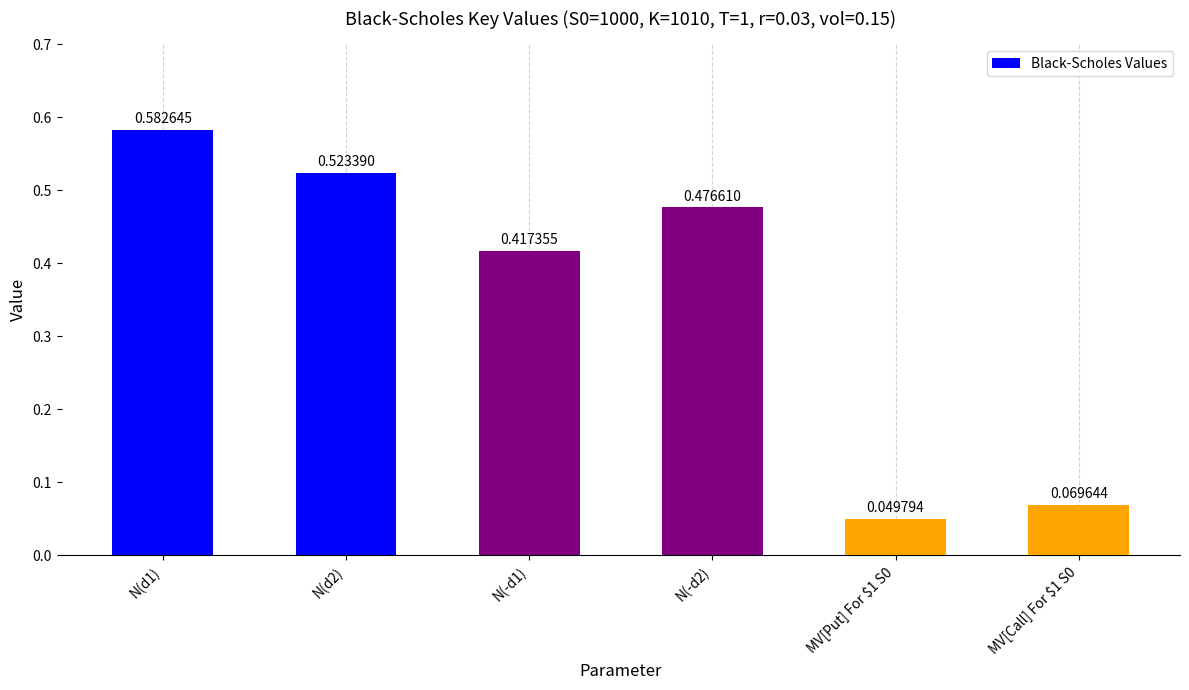

Is it true that the value at N(-d1) is 0.7?

False